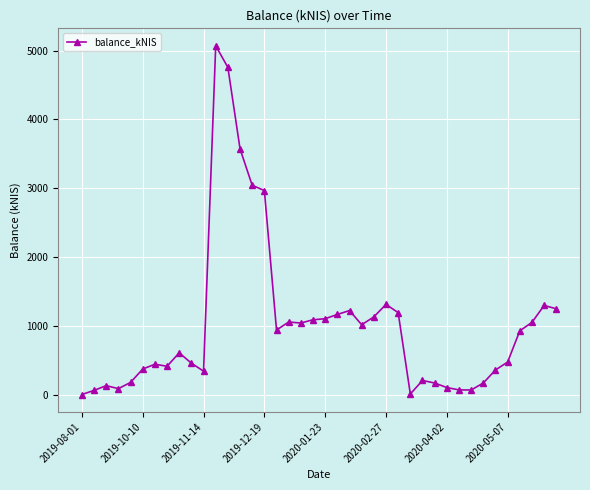

What is the greatest value displayed?

5071.4